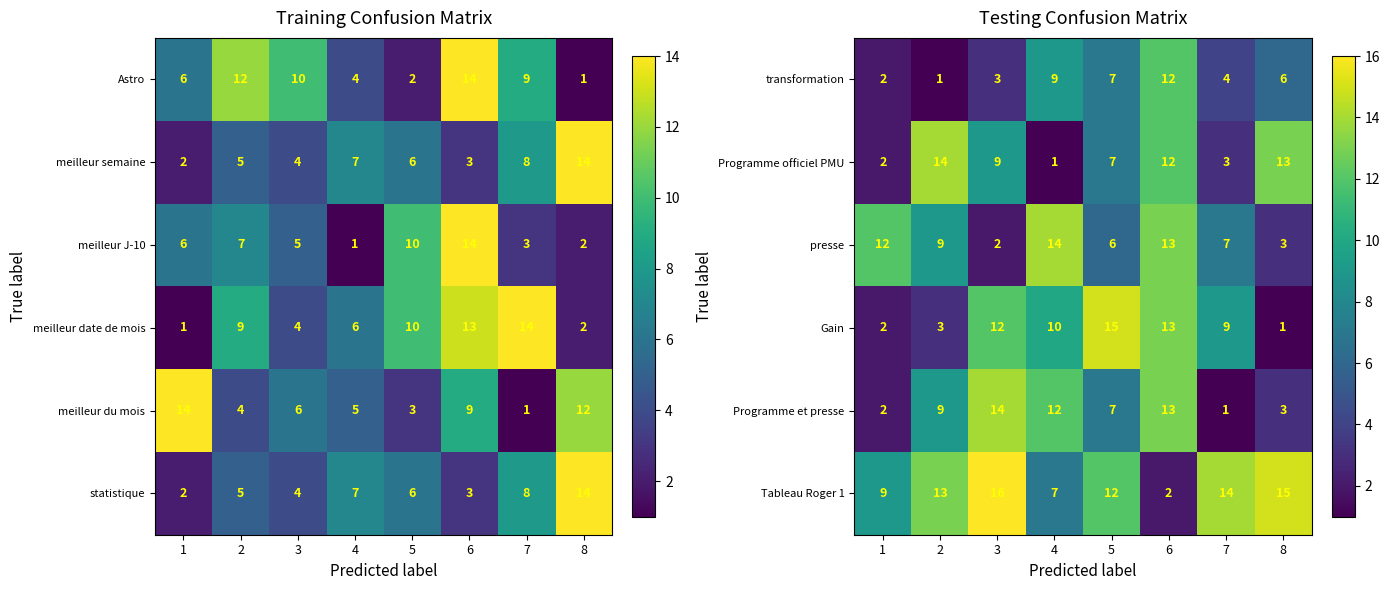

What is the sum of all Programme officiel PMU values?

61